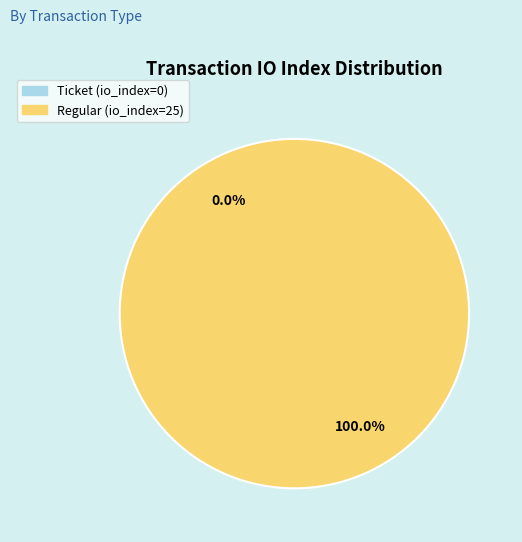

What is the total percentage of Regular (io_index=25) and Ticket (io_index=0)?

100.0%